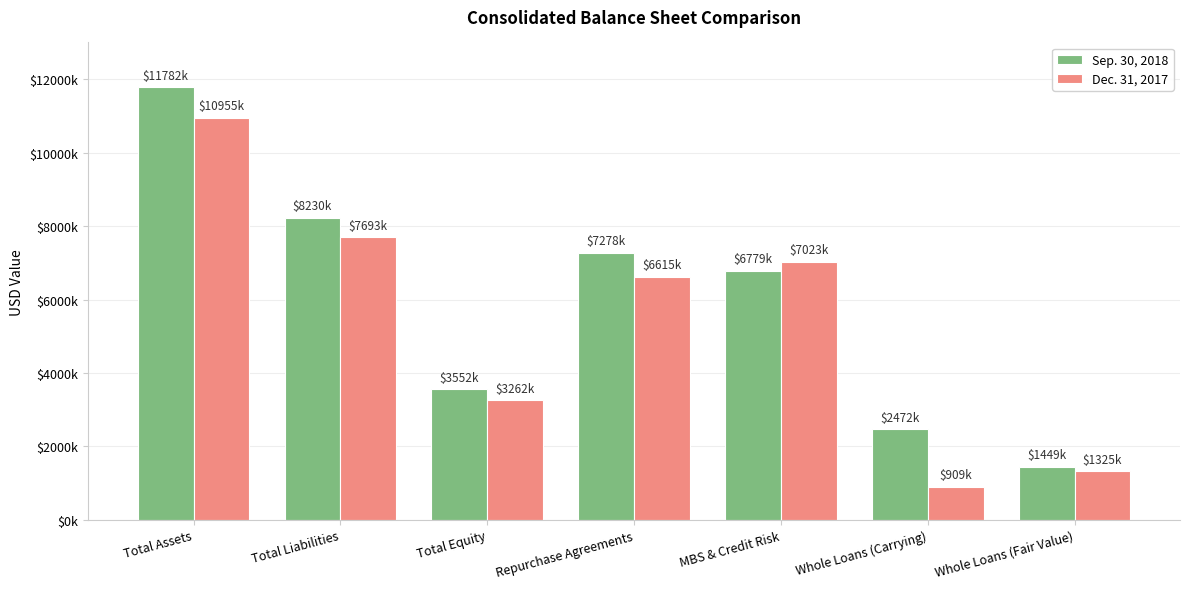

What is the value of the Sep. 30, 2018 bar at the 3rd from the left?

3552240